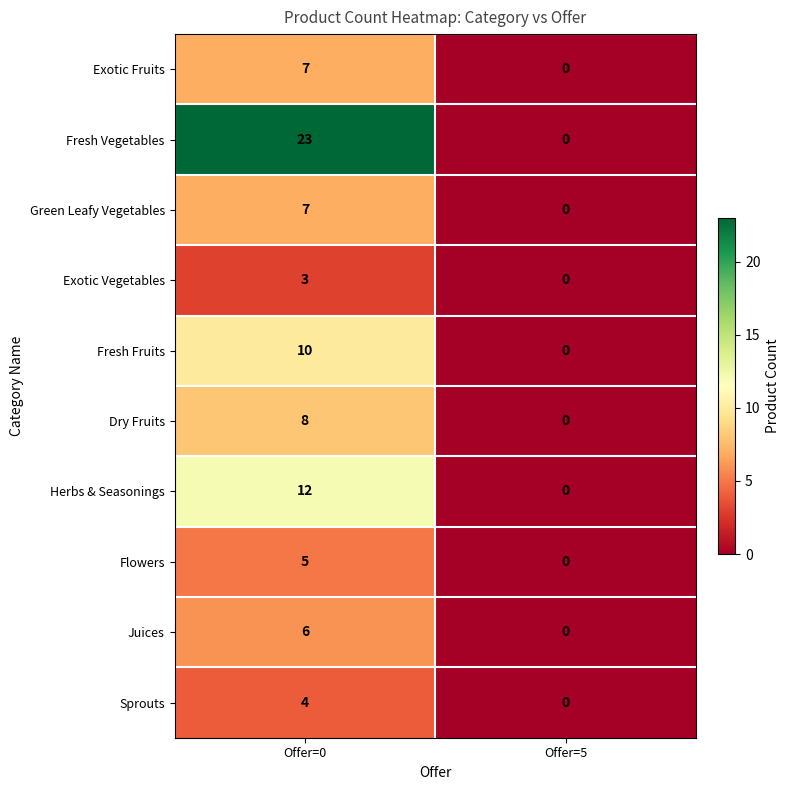

Is it true that Fresh Vegetables equals 6 at Offer=0?

False